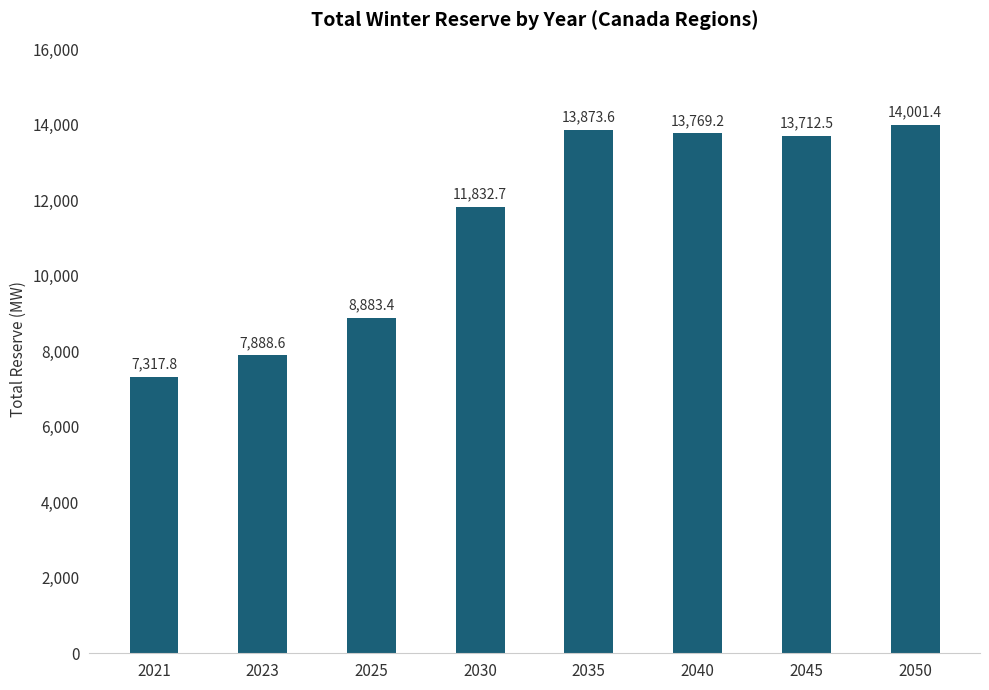

What is the value of the 6th bar from the left?

13769.2